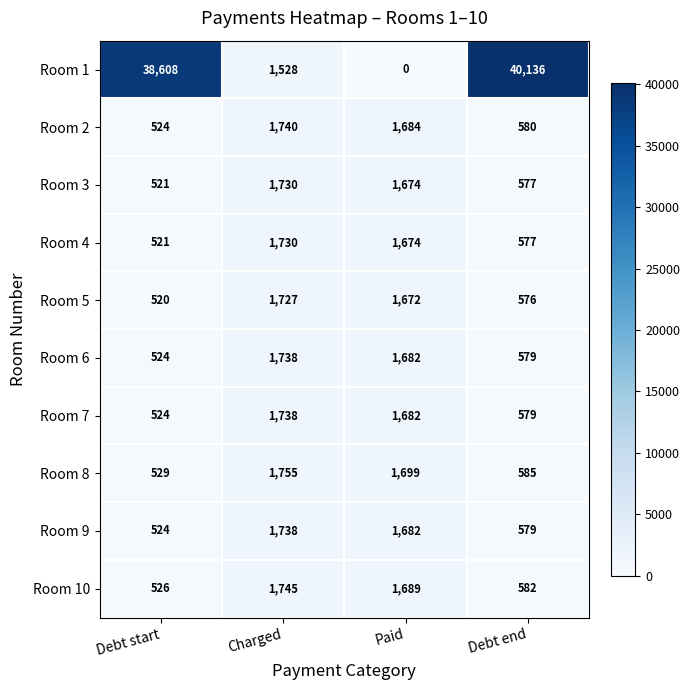

Where does the Room 3 series first go above 1674?

Charged